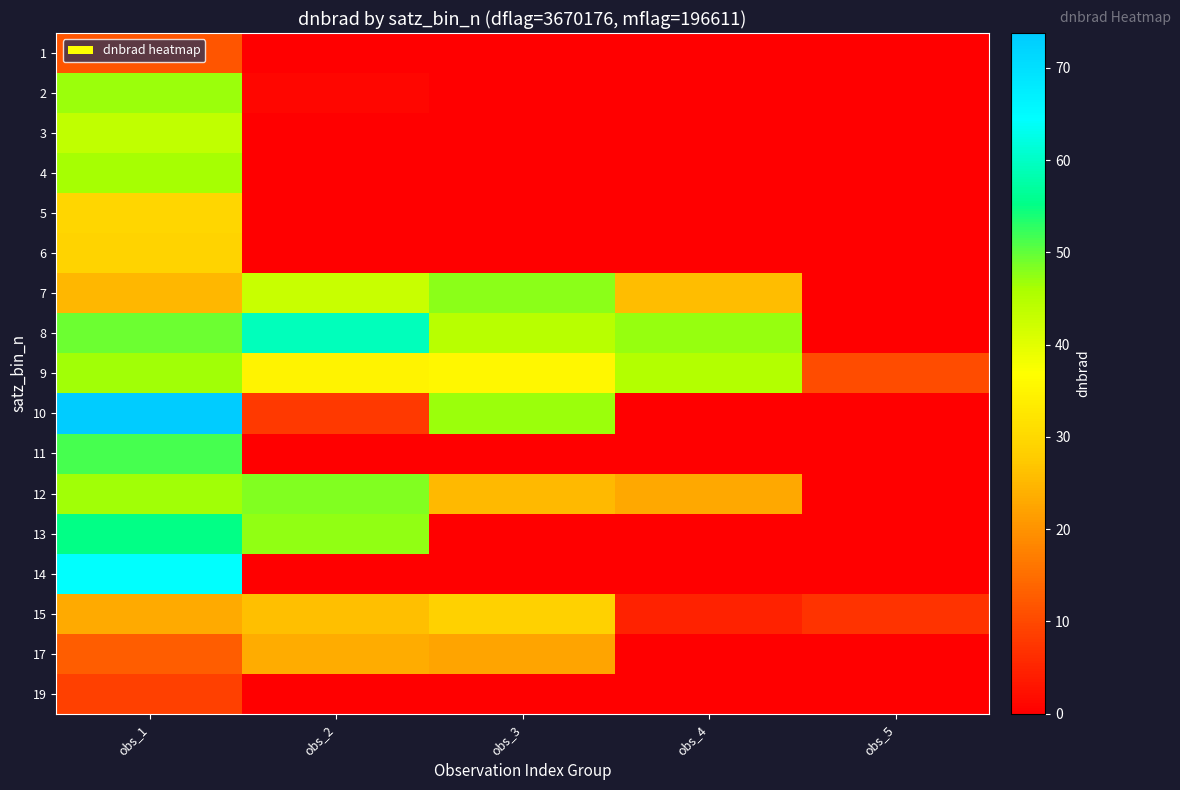

Reading right to left, transcribe all the data shown in this chart.

1: obs_5=0.0	obs_4=0.0	obs_3=0.0	obs_2=0.0	obs_1=11.6
2: obs_5=0.0	obs_4=0.0	obs_3=0.0	obs_2=1.0	obs_1=47.0
3: obs_5=0.0	obs_4=0.0	obs_3=0.0	obs_2=0.0	obs_1=43.7
4: obs_5=0.0	obs_4=0.0	obs_3=0.0	obs_2=0.0	obs_1=46.1
5: obs_5=0.0	obs_4=0.0	obs_3=0.0	obs_2=0.0	obs_1=29.6
6: obs_5=0.0	obs_4=0.0	obs_3=0.0	obs_2=0.0	obs_1=29.1
7: obs_5=0.0	obs_4=25.9	obs_3=47.7	obs_2=42.7	obs_1=24.9
8: obs_5=0.0	obs_4=47.1	obs_3=44.6	obs_2=59.2	obs_1=49.4
9: obs_5=10.4	obs_4=45.2	obs_3=35.5	obs_2=34.8	obs_1=46.6
10: obs_5=0.0	obs_4=0.0	obs_3=46.7	obs_2=8.0	obs_1=73.8
11: obs_5=0.0	obs_4=0.0	obs_3=0.0	obs_2=0.0	obs_1=51.4
12: obs_5=0.0	obs_4=23.0	obs_3=25.3	obs_2=48.4	obs_1=46.5
13: obs_5=0.0	obs_4=0.0	obs_3=0.0	obs_2=47.3	obs_1=55.2
14: obs_5=0.0	obs_4=0.0	obs_3=0.0	obs_2=0.0	obs_1=64.5
15: obs_5=7.0	obs_4=4.6	obs_3=28.7	obs_2=26.1	obs_1=23.3
17: obs_5=0.0	obs_4=0.0	obs_3=22.3	obs_2=23.6	obs_1=12.9
19: obs_5=0.0	obs_4=0.0	obs_3=0.0	obs_2=0.0	obs_1=8.9